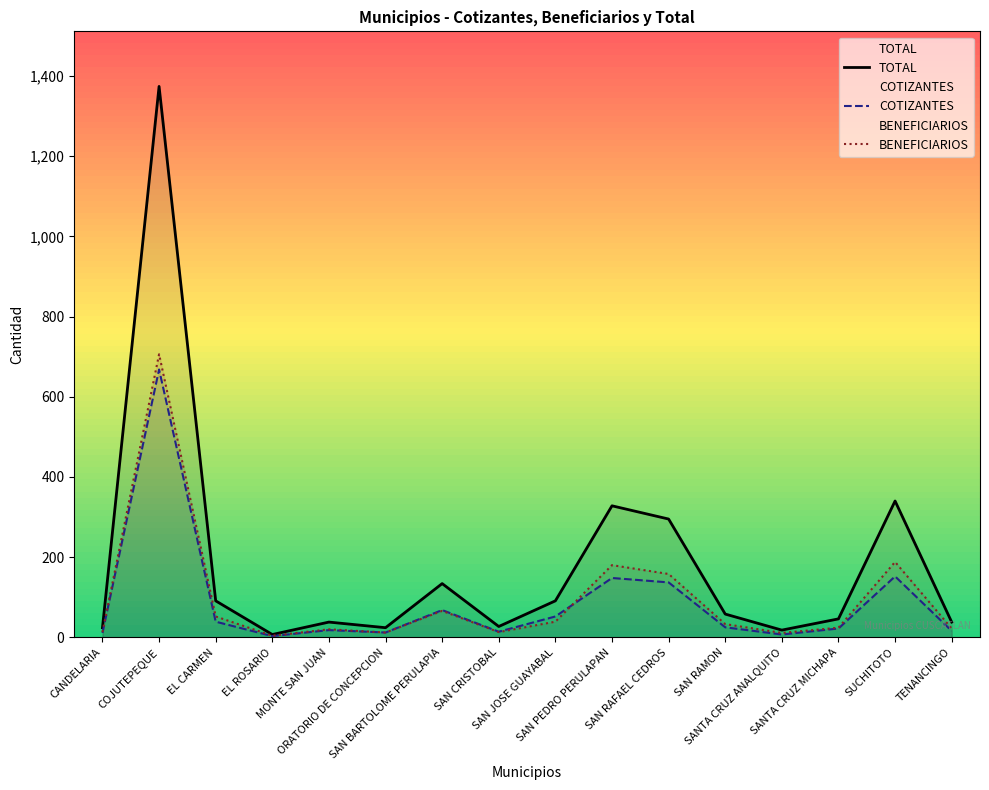

The TOTAL series shows 38 at TENANCINGO. True or false?

True